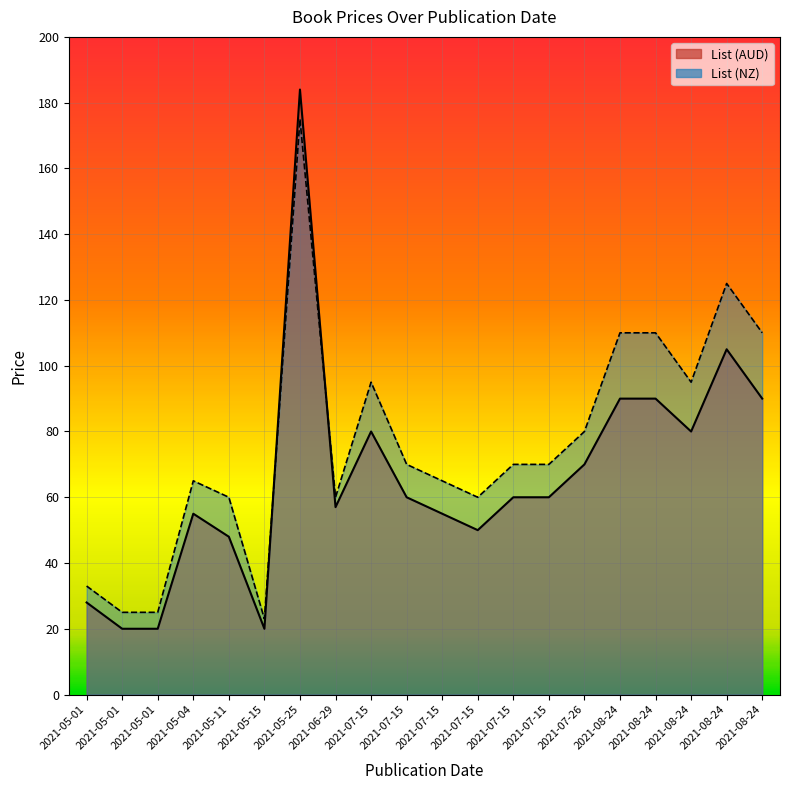

Between 2021-05-25 and 2021-05-01, which series saw the biggest shift?

List (AUD)